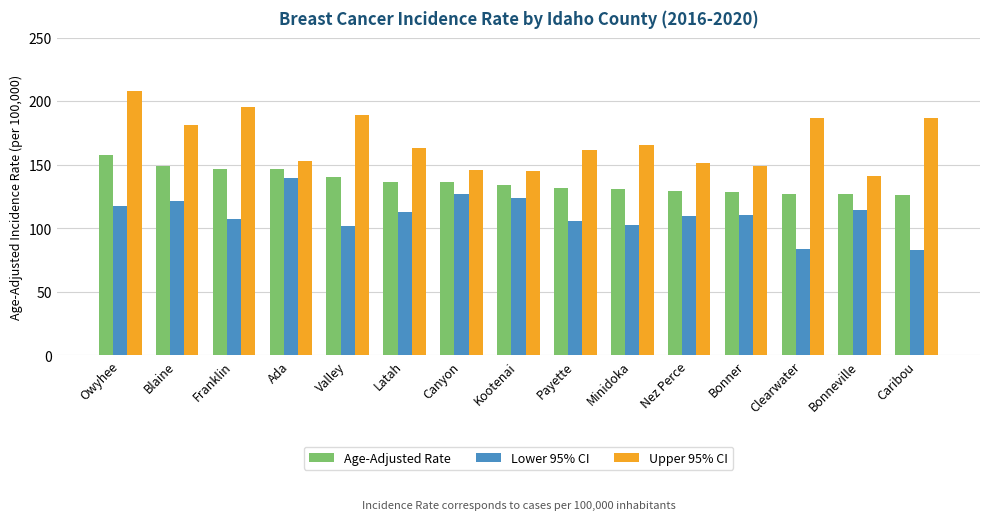

Which series has the widest spread of values?

Upper 95% CI